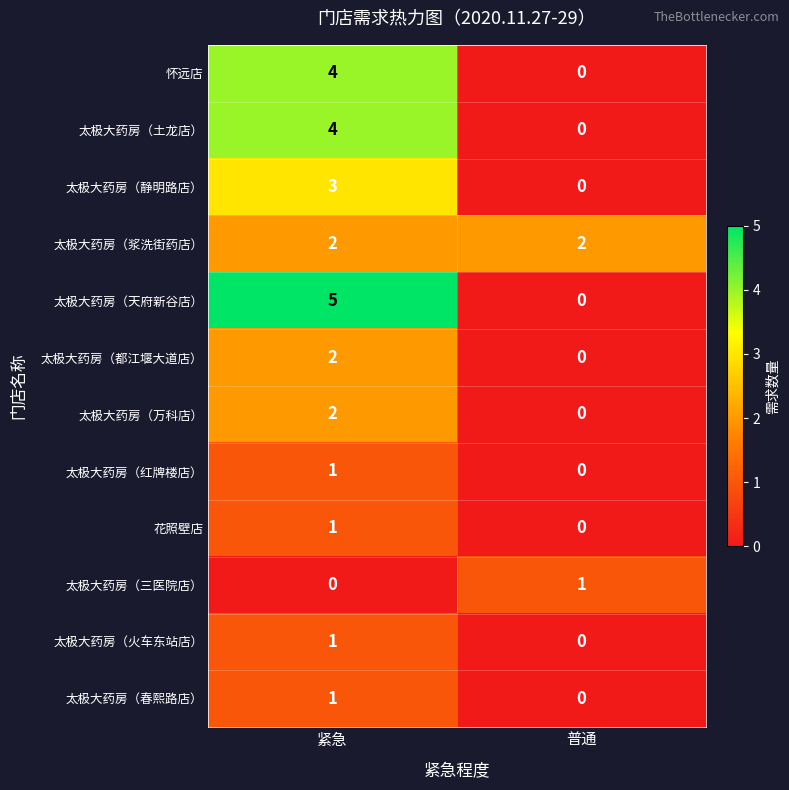

What is the greatest value displayed?

5